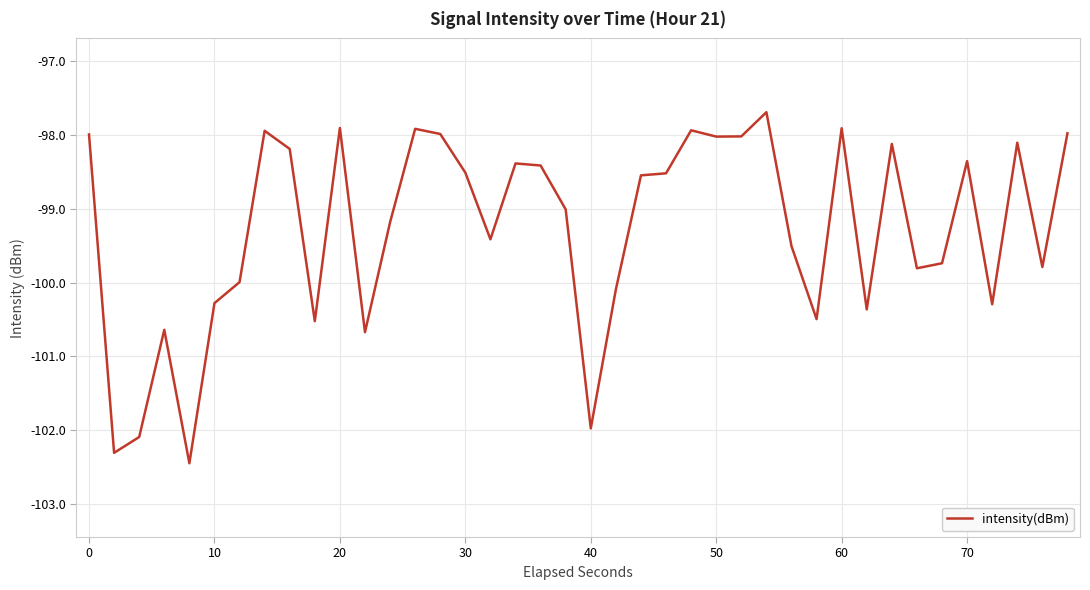

What is the maximum value shown in the chart?

-97.7